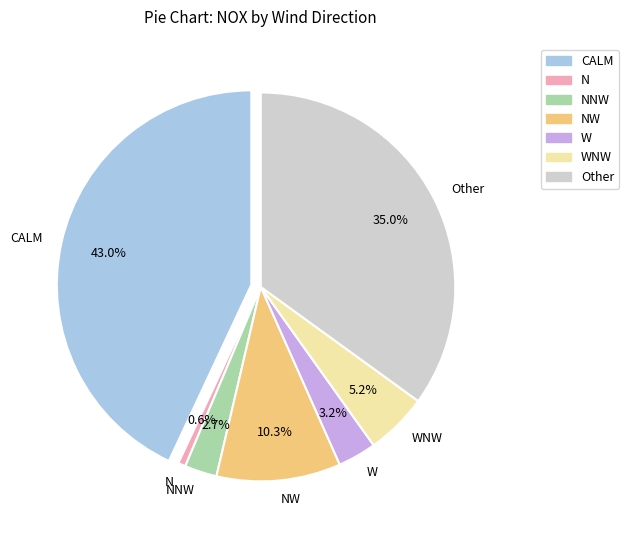

Does 29 represent more than half of the total?

No